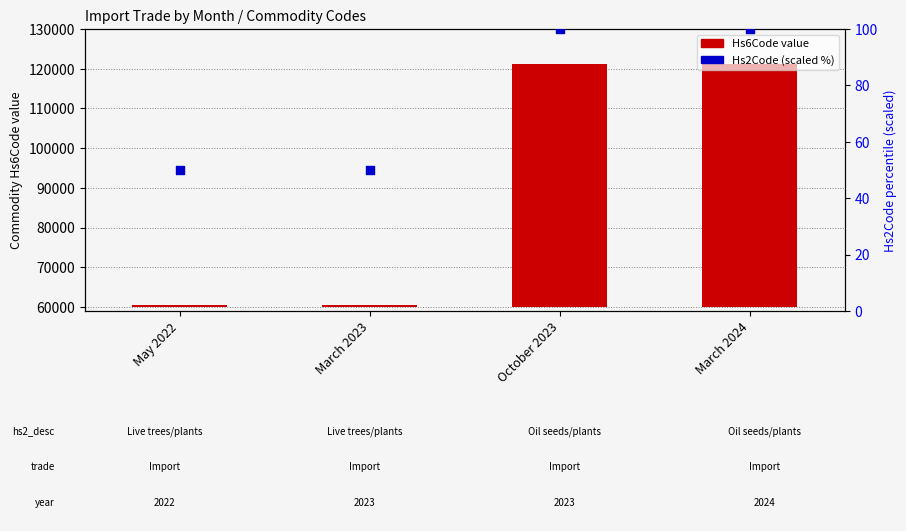

What is the total value across all series at May 2022?

440